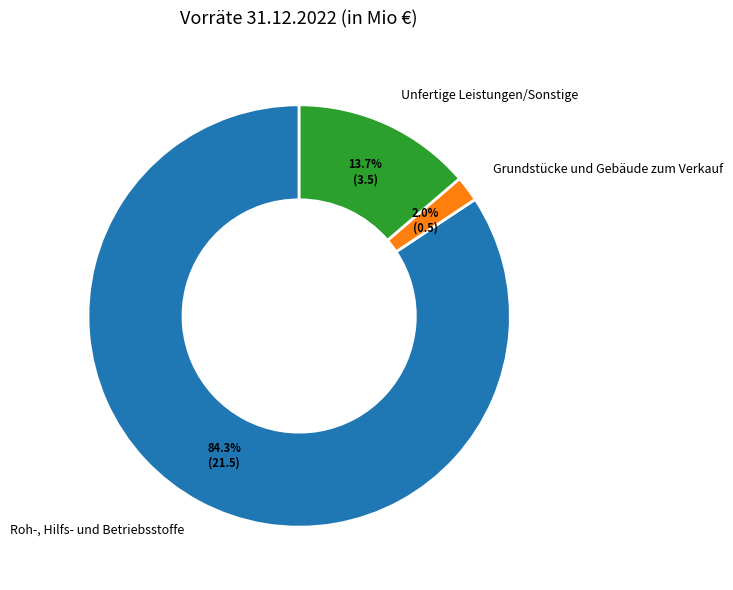

To the nearest percent, what is the difference between the Roh-, Hilfs- und Betriebsstoffe and Grundstücke und Gebäude zum Verkauf slice percentages?

82%